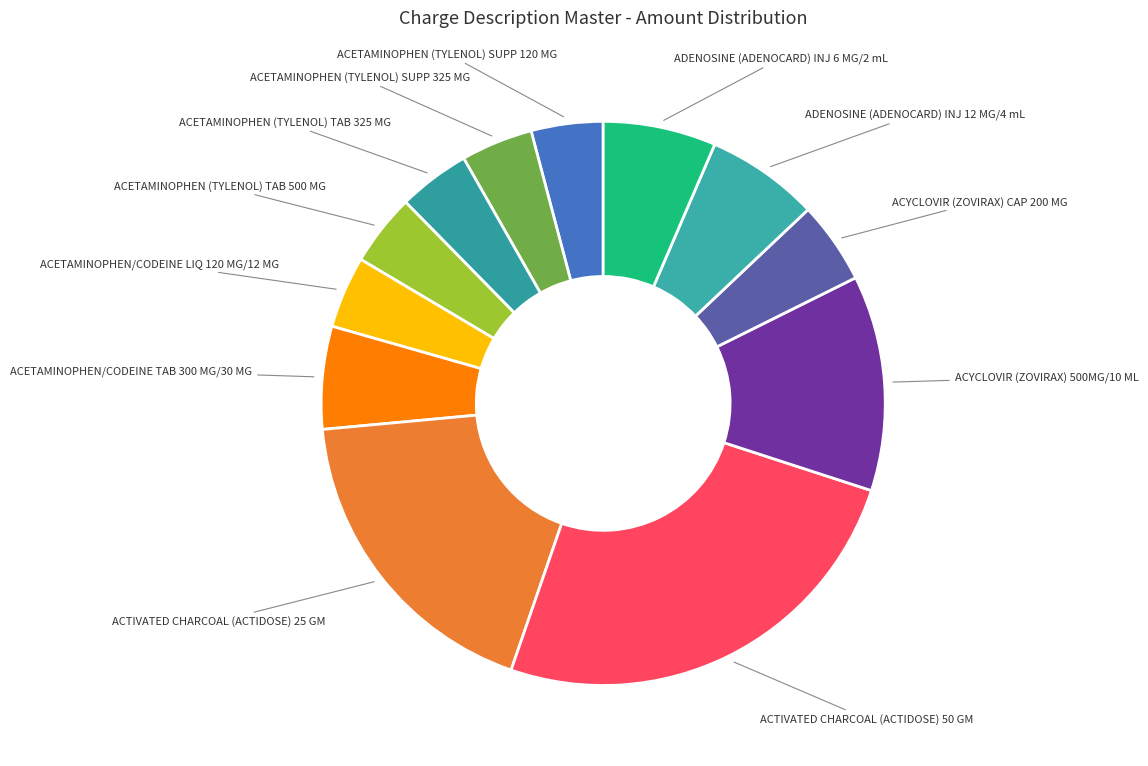

Is there any slice that represents more than half of the pie?

No